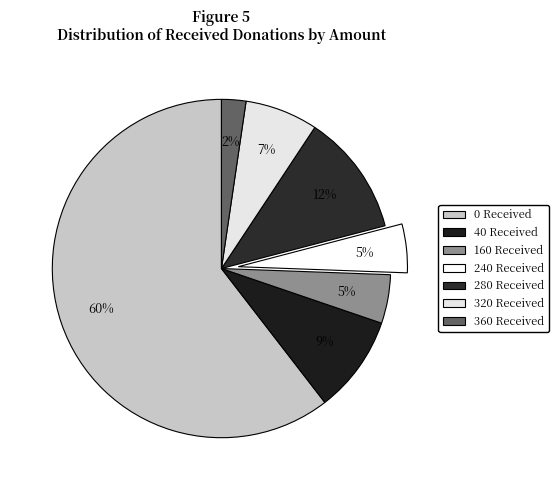

Count the number of slices in the pie.

7